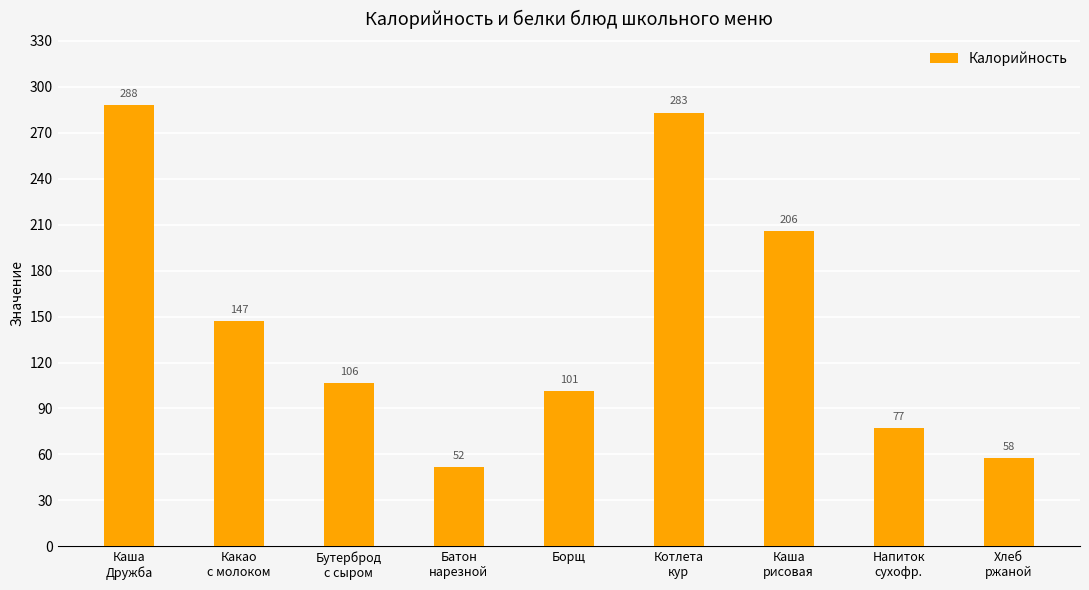

What is the label of the 6th bar from the right?

Батон
нарезной